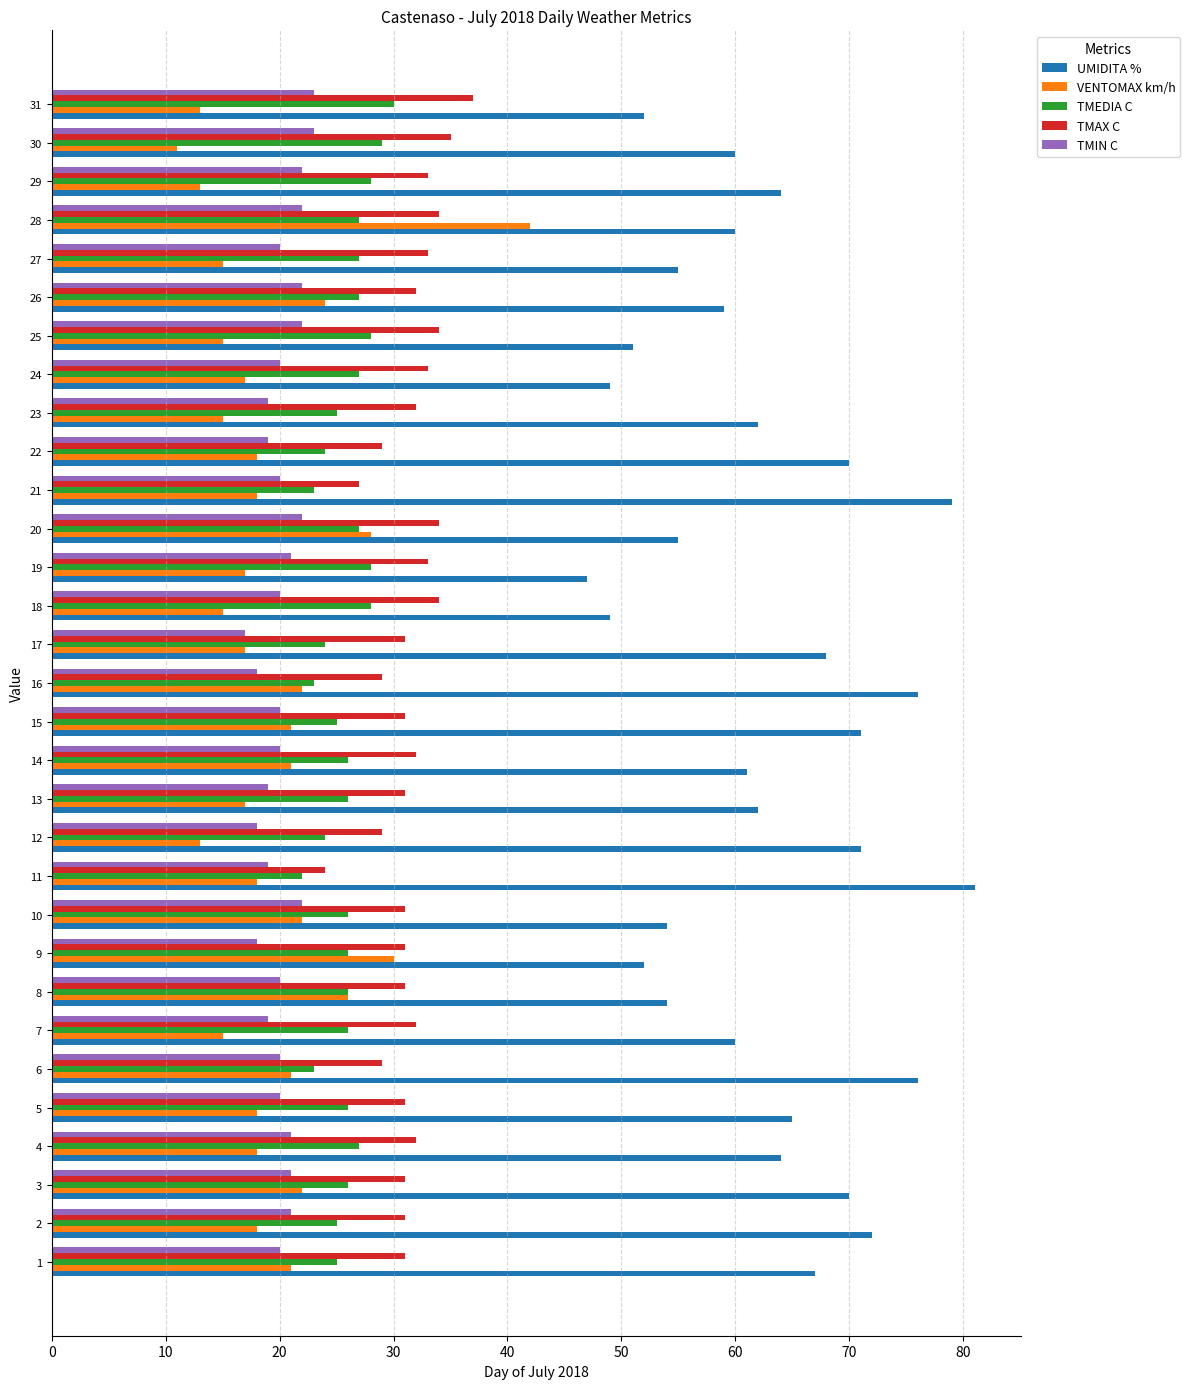

Read the UMIDITA % value at 1, to the nearest 10.

70